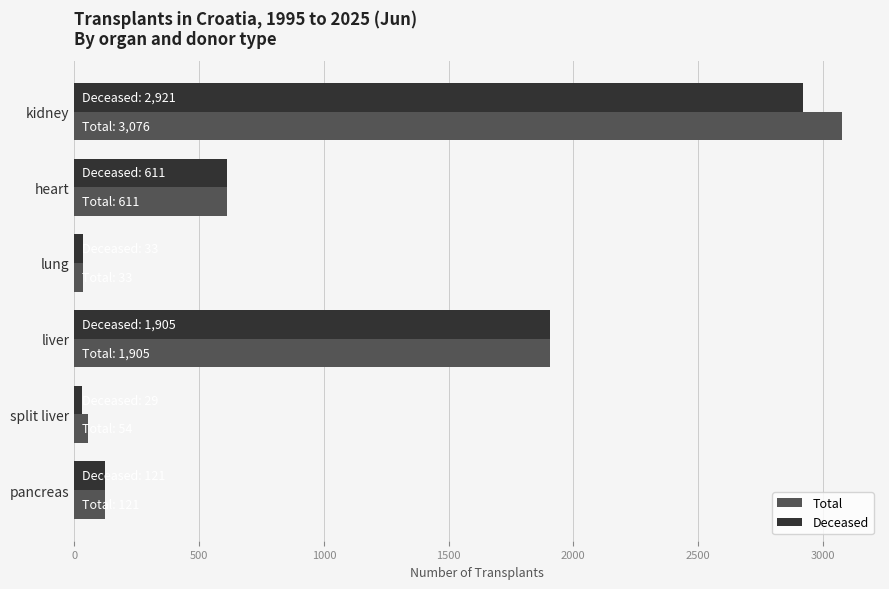

What is the minimum value for Deceased?

29